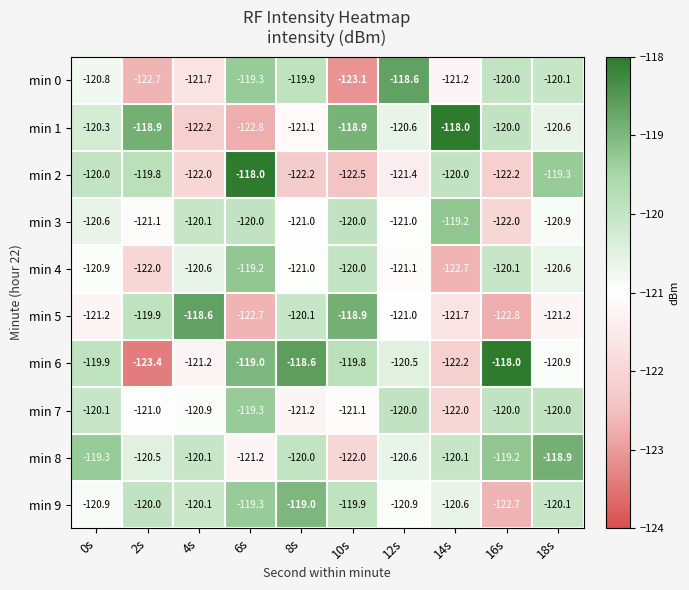

Count the number of data series in this chart.

10